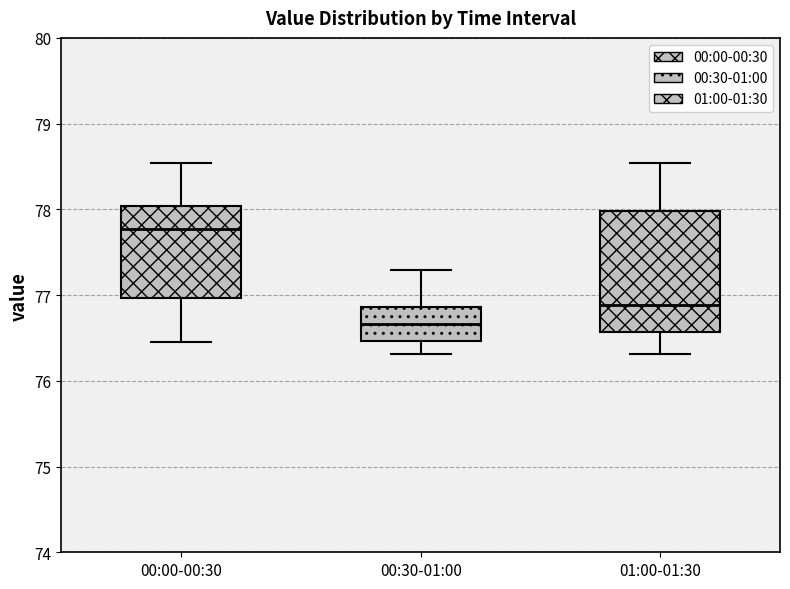

Which box's median line is the lowest?

00:30-01:00